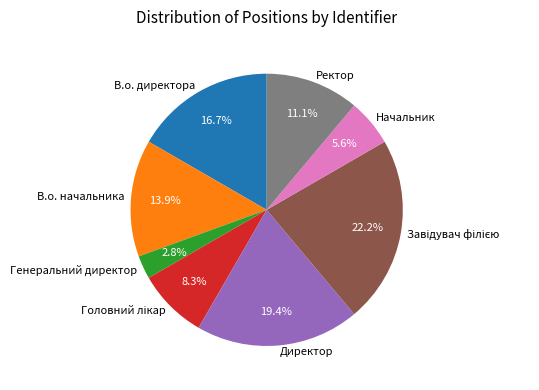

What portion of the pie excludes Начальник?

94.4%